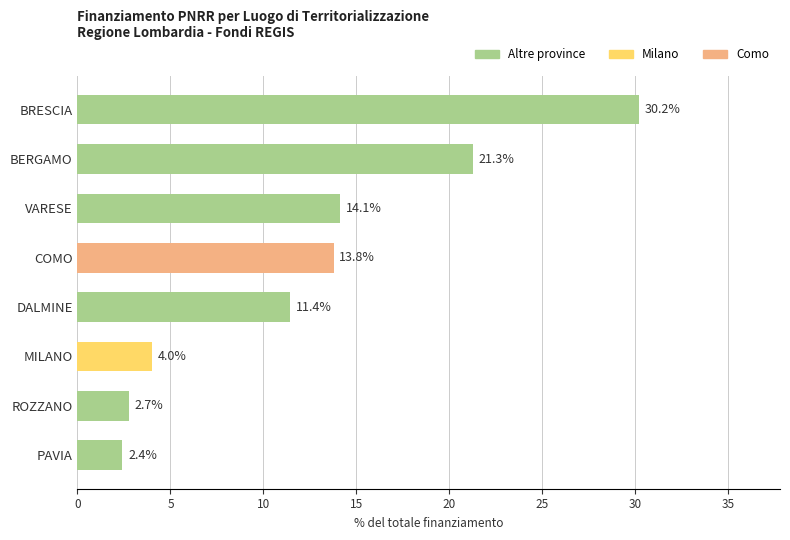

At which label is the value closest to 16?

VARESE